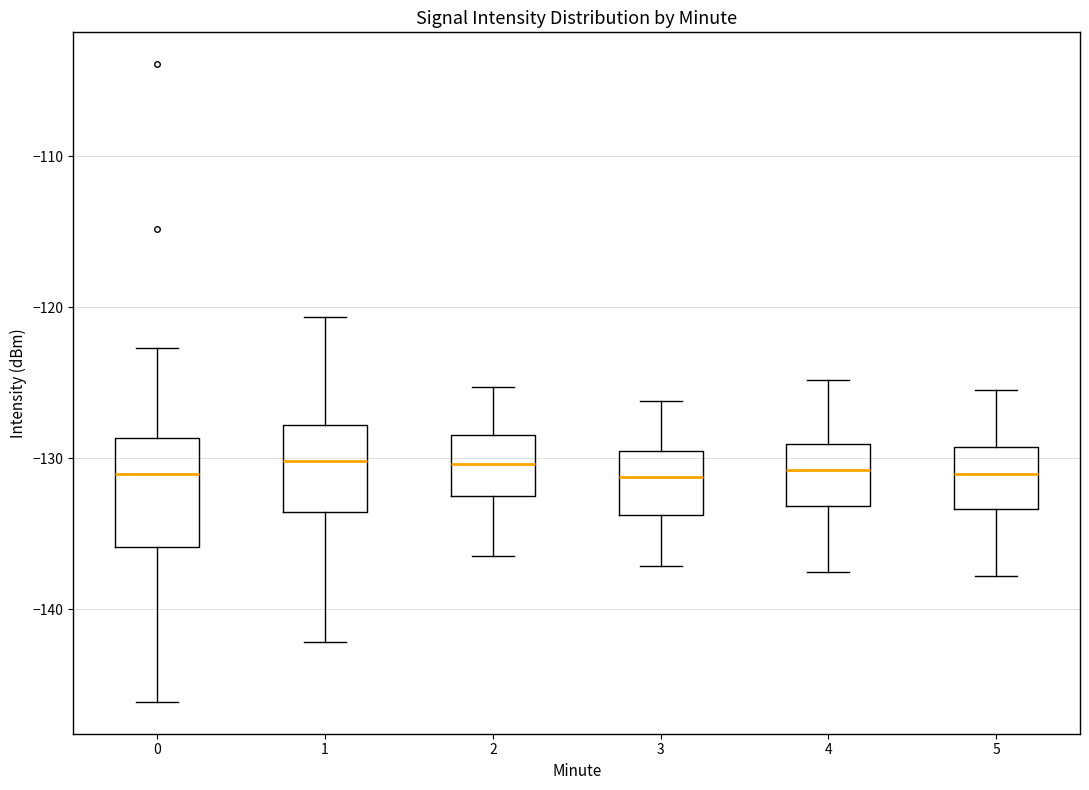

Where is the upper edge of the box at x = 5 on the y-axis? The values are not printed on the chart, so give them approximately, as read against the axis.

-129